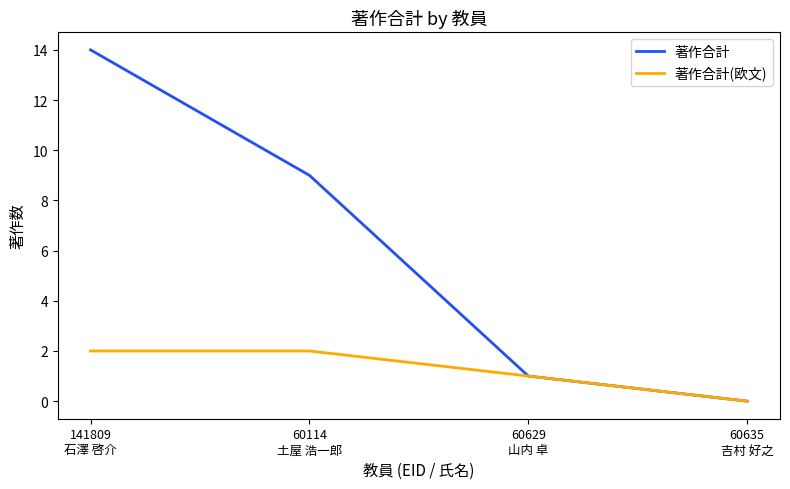

The value of 著作合計 at 60114
土屋 浩一郎 is 5. True or false?

False